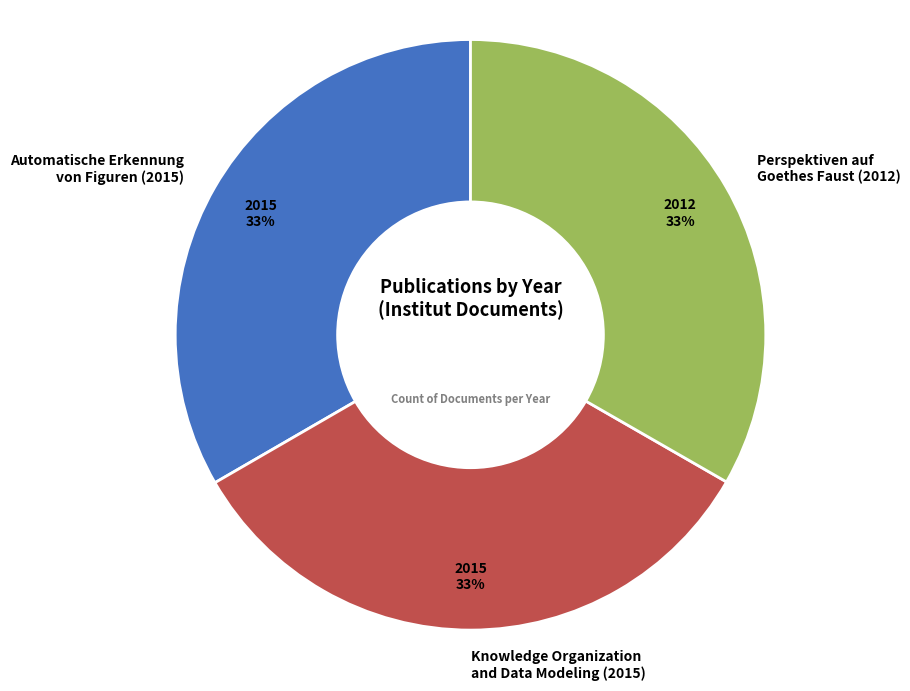

How many slices are in this pie chart?

3